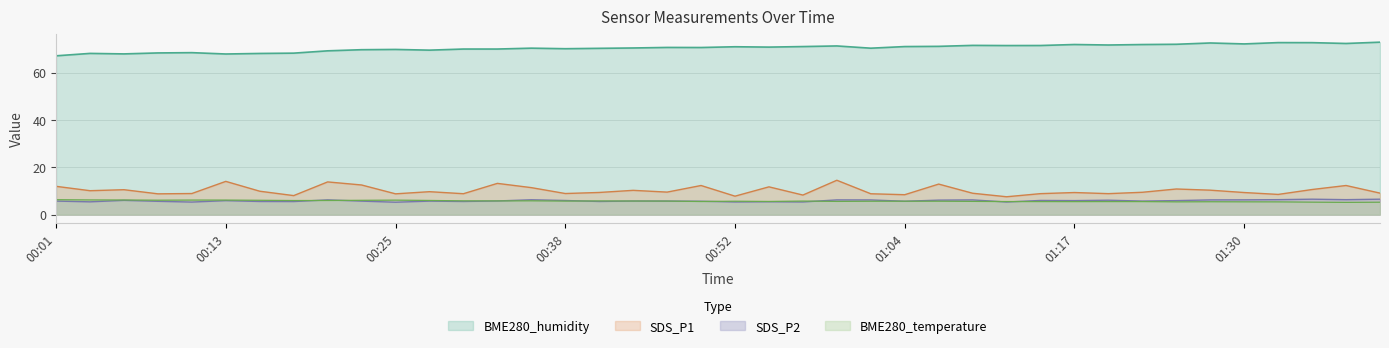

What is the label of the 14th point from the left?

00:33